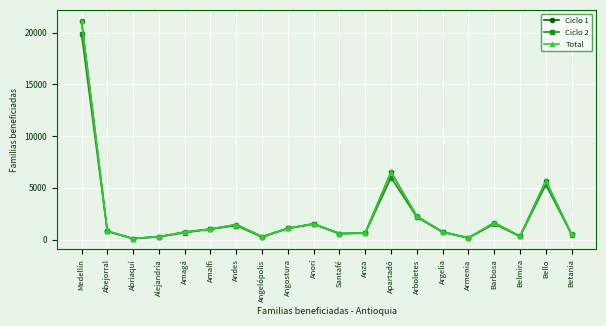

At which label is Total closest to 10621?

Apartadó